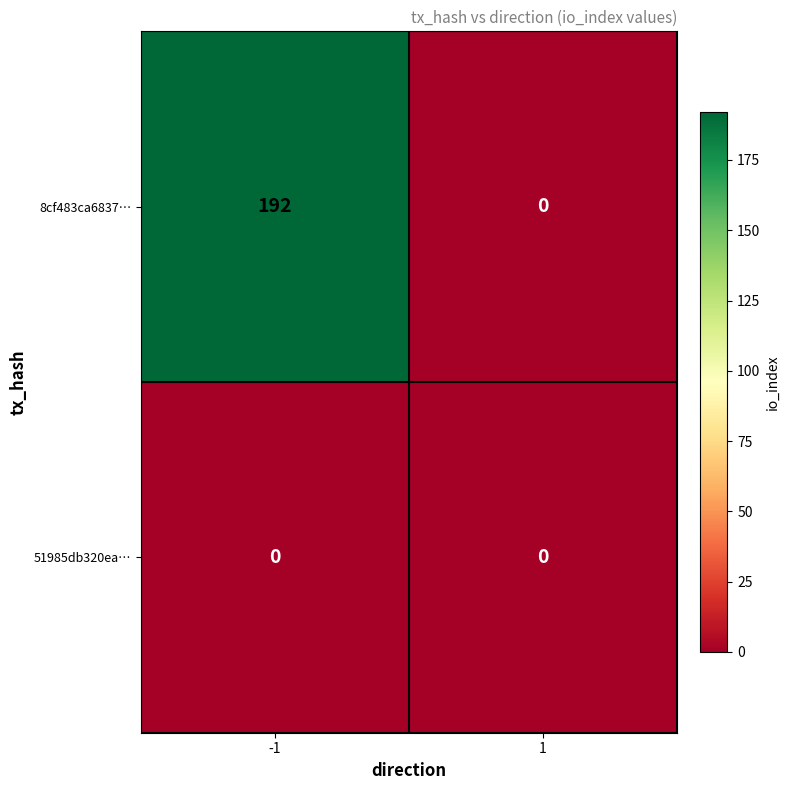

Rank the series by their maximum value, from highest to lowest.

8cf483ca6837…, 51985db320ea…